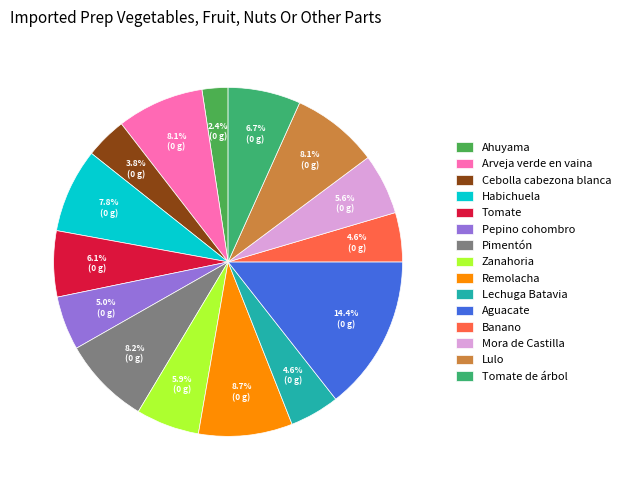

To the nearest percent, what portion does Ahuyama represent?

2%